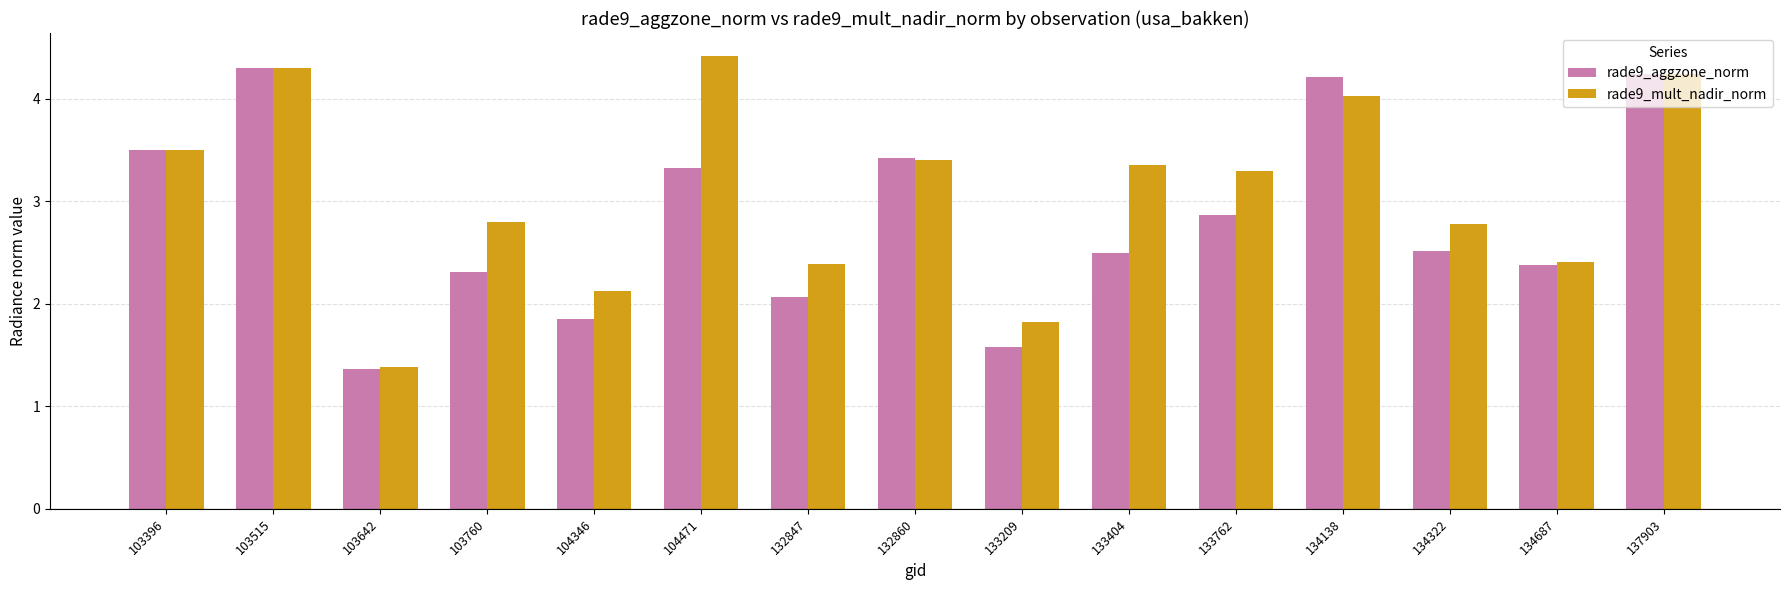

What is the difference between the rade9_aggzone_norm values at 133762 and 103396?

0.6